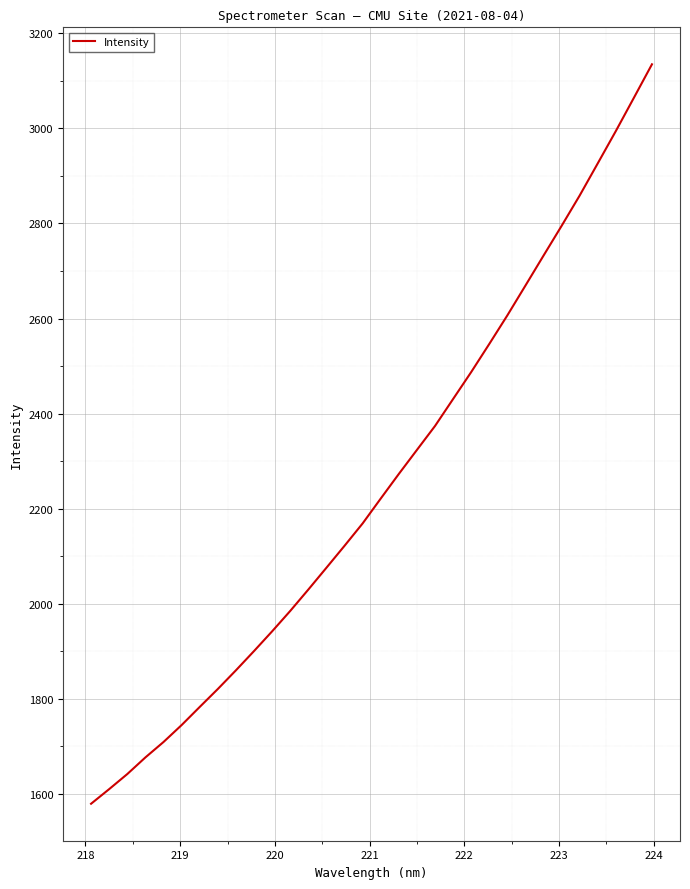

What is the difference between the maximum and minimum values?

1555.3